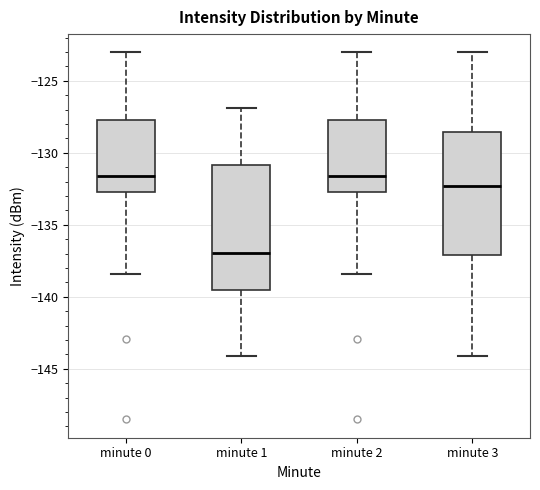

Reading left to right, read every box against the y-axis: the position of its median line, the range the box covers, and the ends of its whiskers. The values are not printed on the chart, so give them approximately, as read against the axis.

minute 0: median -131.5, box -133.0 to -127.5, whiskers -138.5 to -123.0
minute 1: median -137.0, box -139.5 to -131.0, whiskers -144.0 to -127.0
minute 2: median -131.5, box -133.0 to -127.5, whiskers -138.5 to -123.0
minute 3: median -132.5, box -137.0 to -128.5, whiskers -144.0 to -123.0